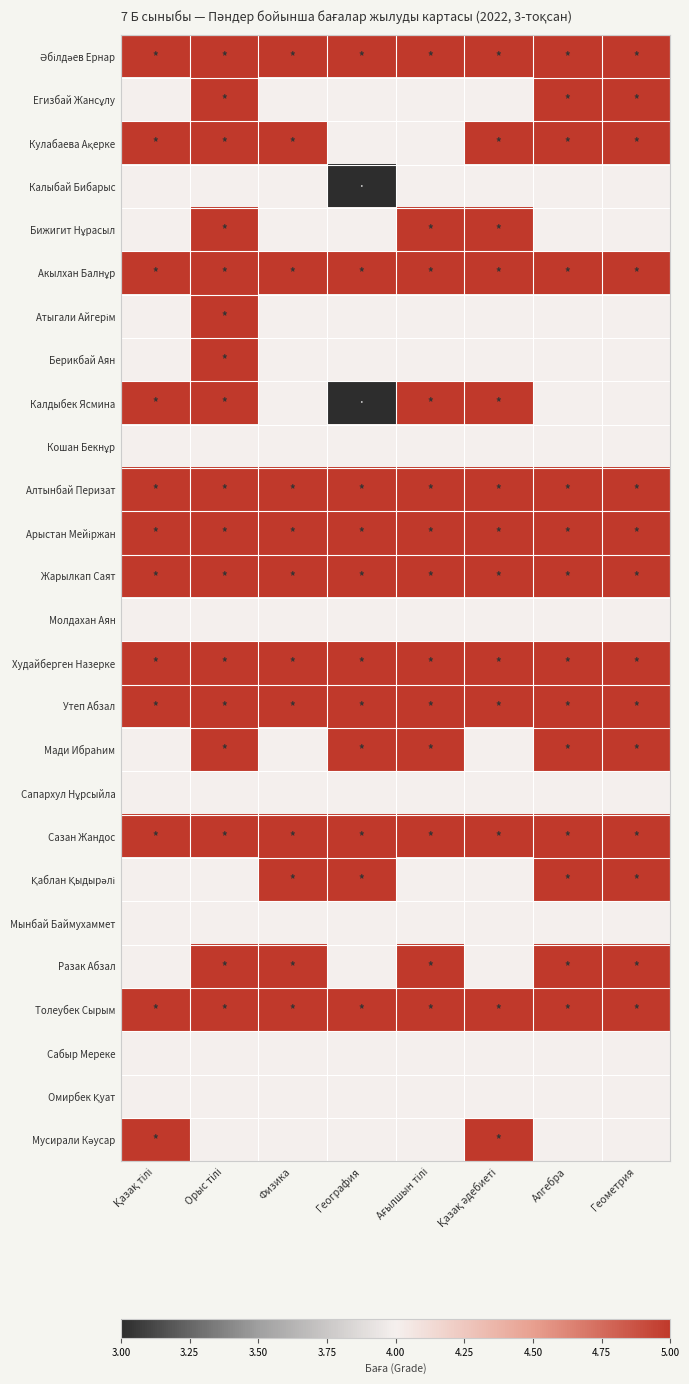

At Физика, list the series in order from smallest to largest.

Егизбай Жансұлу, Калыбай Бибарыс, Бижигит Нұрасыл, Атыгали Айгерім, Берикбай Аян, Калдыбек Ясмина, Кошан Бекнұр, Молдахан Аян, Мади Ибраһим, Сапархул Нұрсыйла, Мынбай Баймухаммет, Сабыр Мереке, Омирбек Қуат, Мусирали Кәусар, Әбілдәев Ернар, Кулабаева Ақерке, Акылхан Балнұр, Алтынбай Перизат, Арыстан Мейіржан, Жарылкап Саят, Худайберген Назерке, Утеп Абзал, Сазан Жандос, Қаблан Қыдырәлі, Разак Абзал, Толеубек Сырым